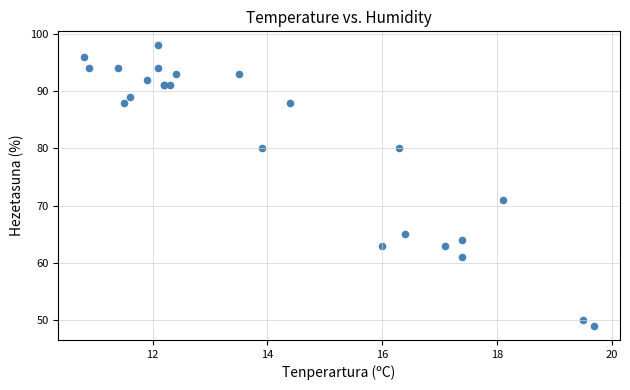

What Y value in the scatter plot is closest to 73?

71